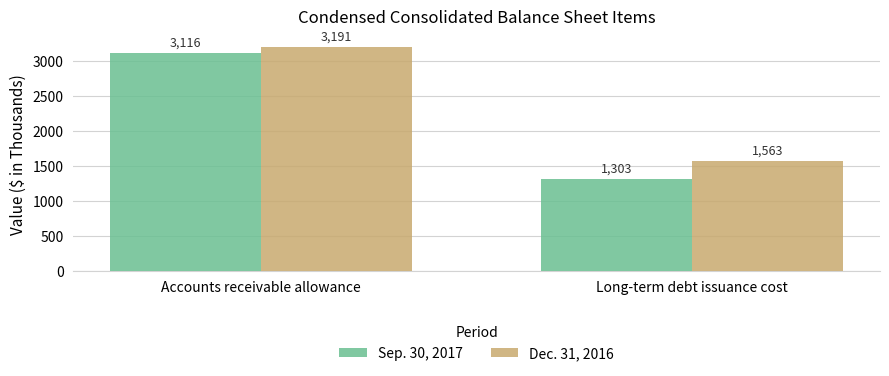

What is the average value of the Sep. 30, 2017 series?

2210